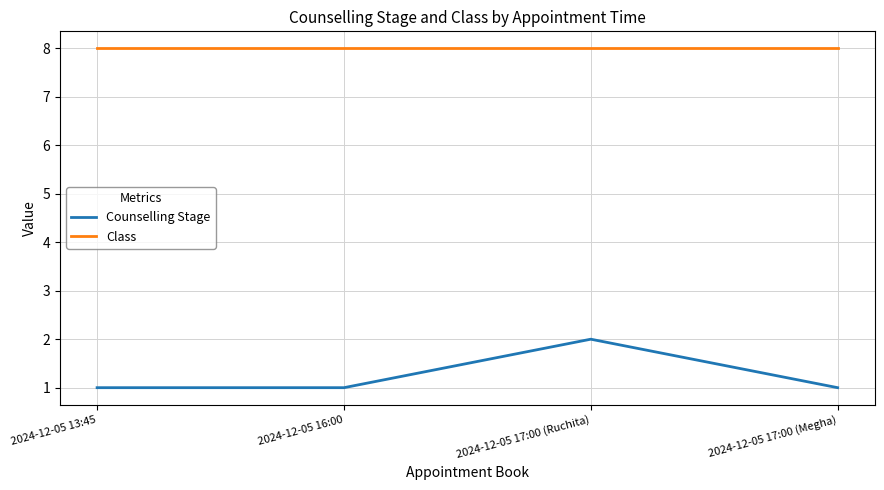

True or false: Class and Counselling Stage cross at least once.

False